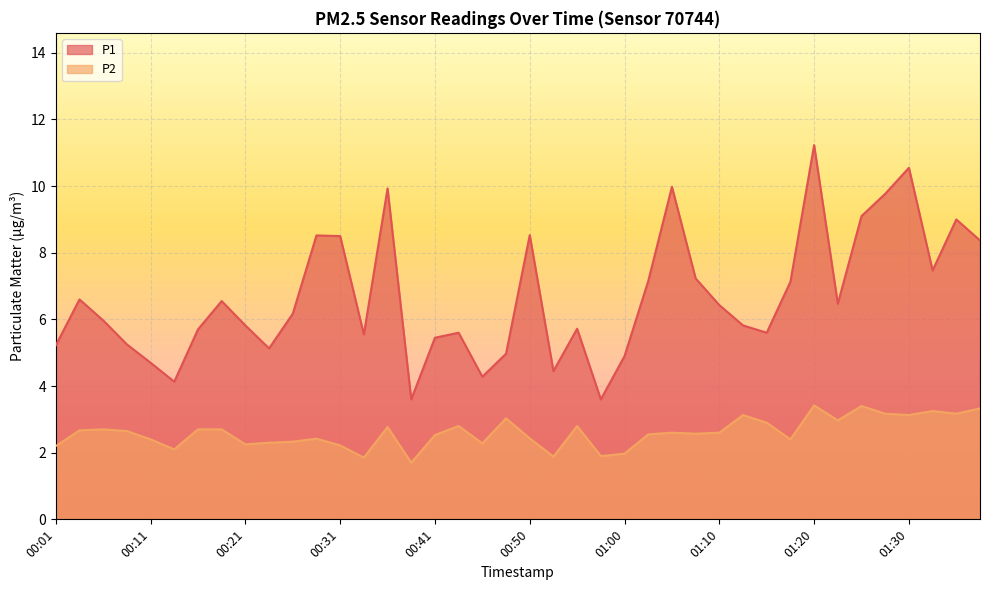

How many lines are shown in the chart?

2